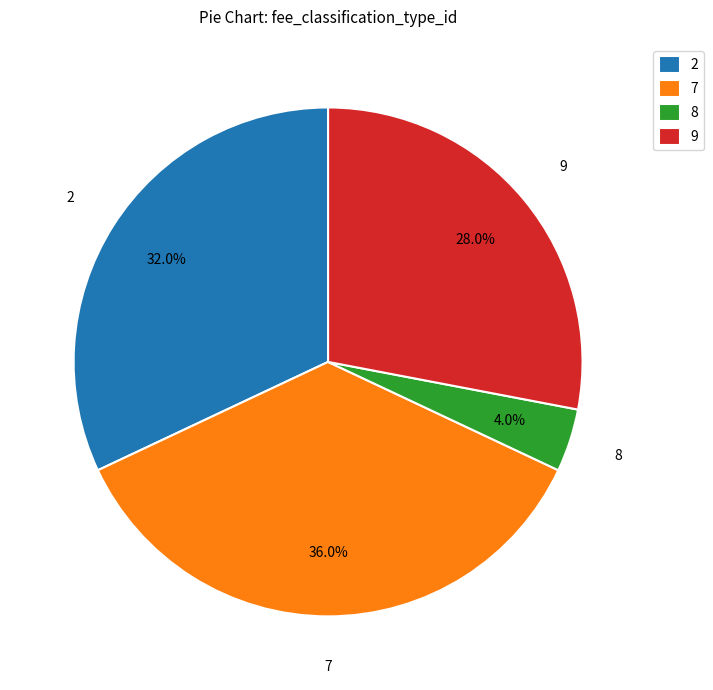

Which has a higher value, 7 or 2?

7